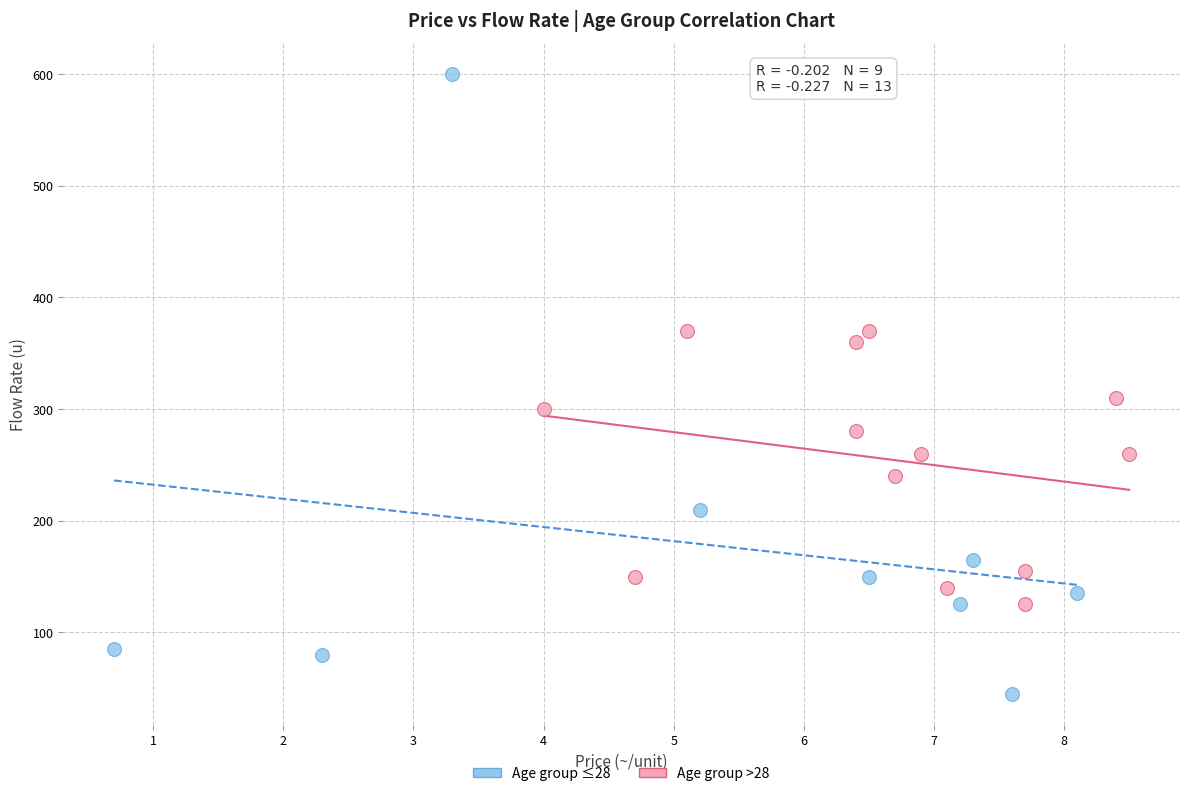

Which series reaches the maximum Y coordinate?

Age group ≤28